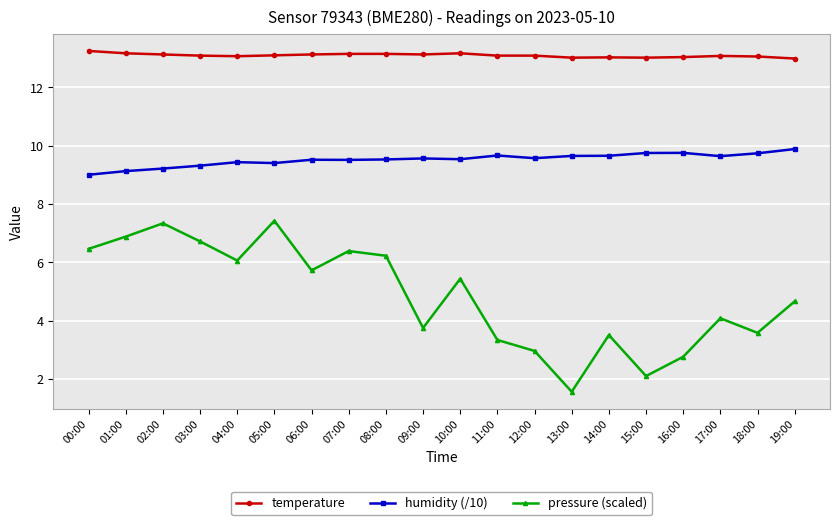

At which category does pressure (scaled) reach its first local peak?

02:00